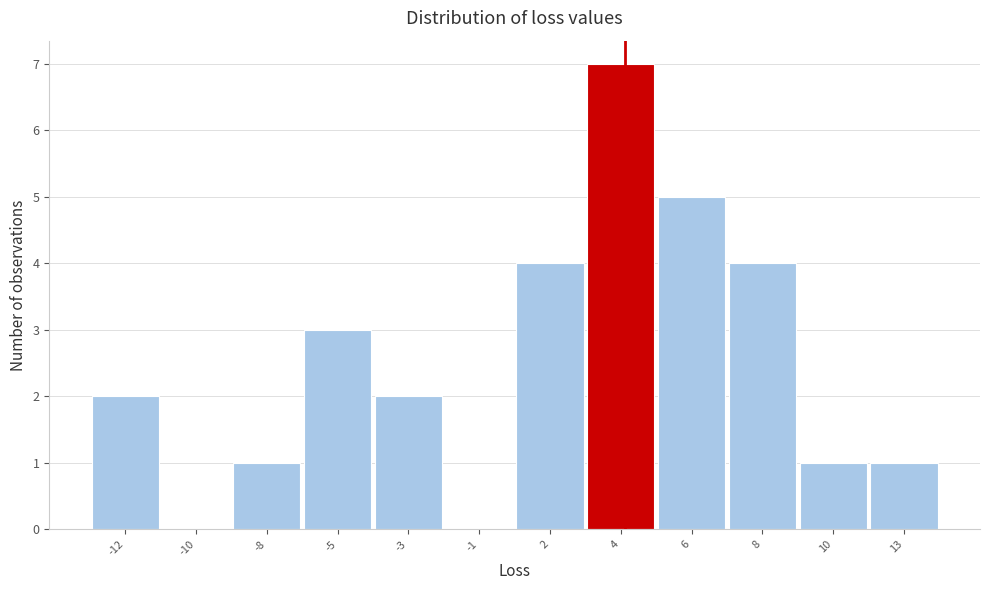

Reading left to right, what are all the values shown in this chart?

-12=2	-10=0	-8=1	-5=3	-3=2	-1=0	2=4	4=7	6=5	8=4	10=1	13=1